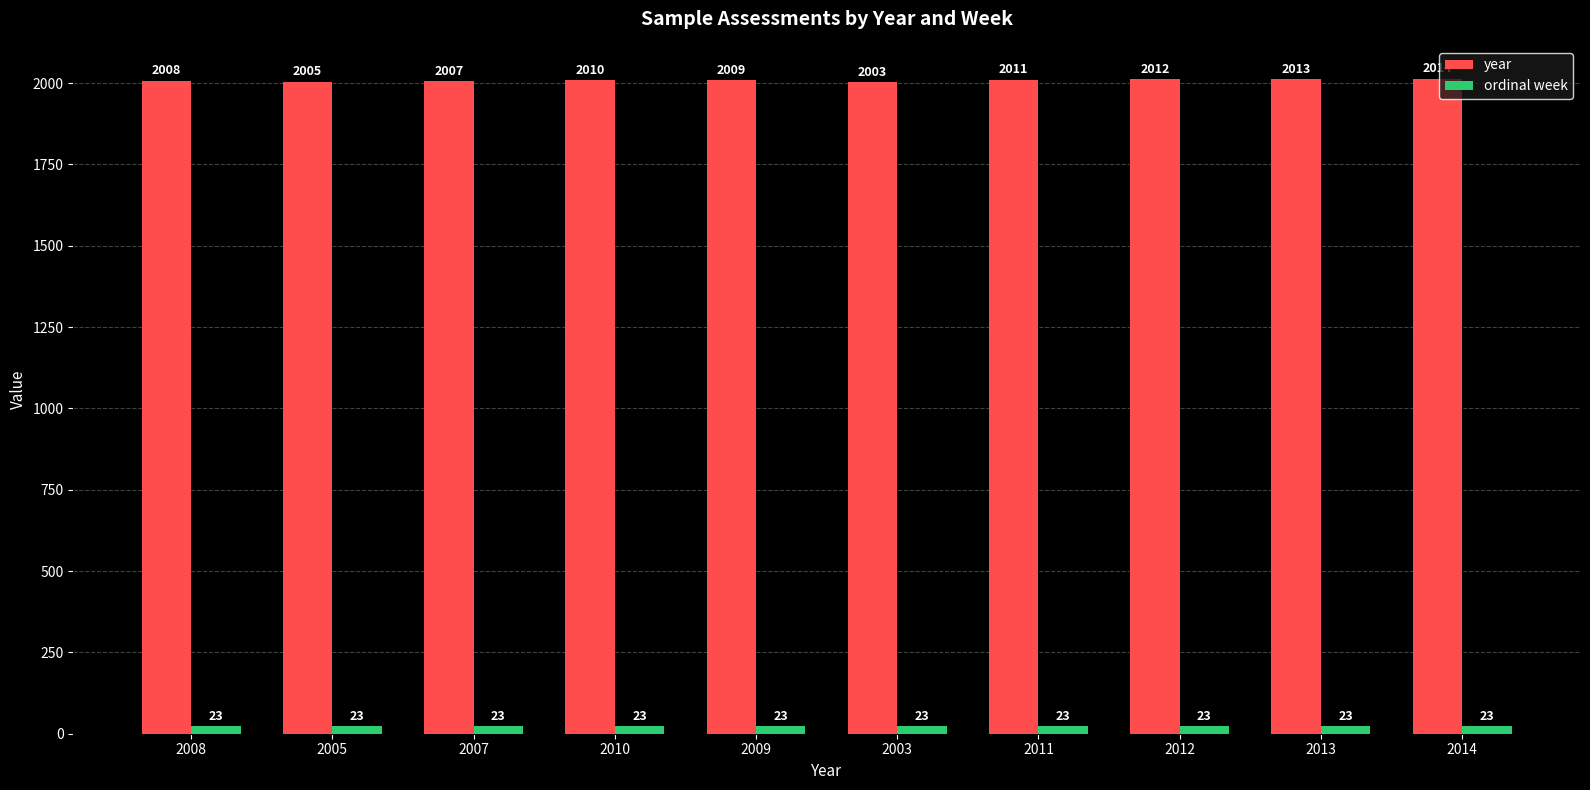

How many bars are there in each group?

2